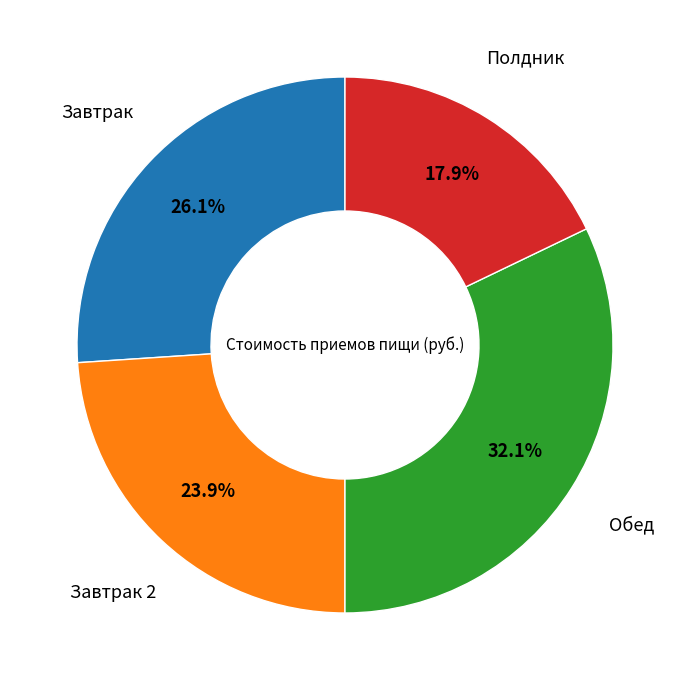

Is there a majority slice in this chart?

No